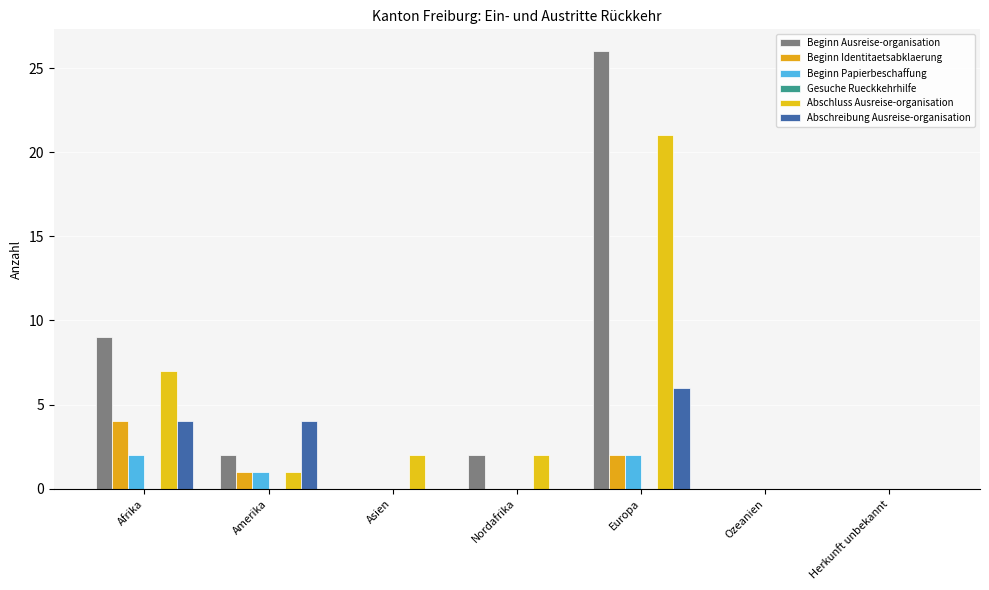

What position from the left is Nordafrika?

4